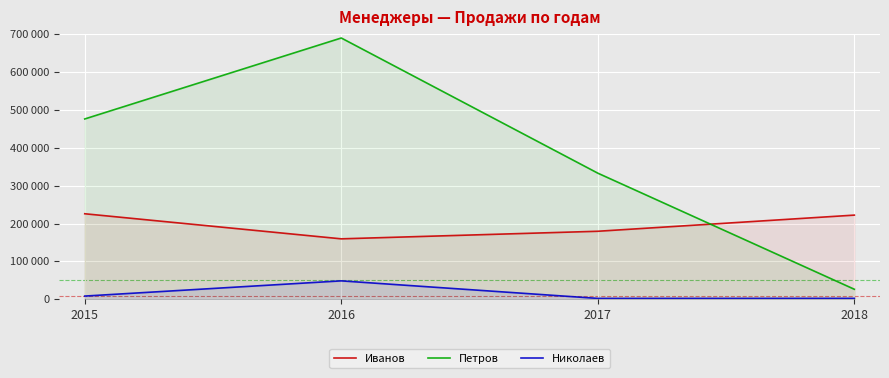

What is the maximum value shown in the chart?

689701